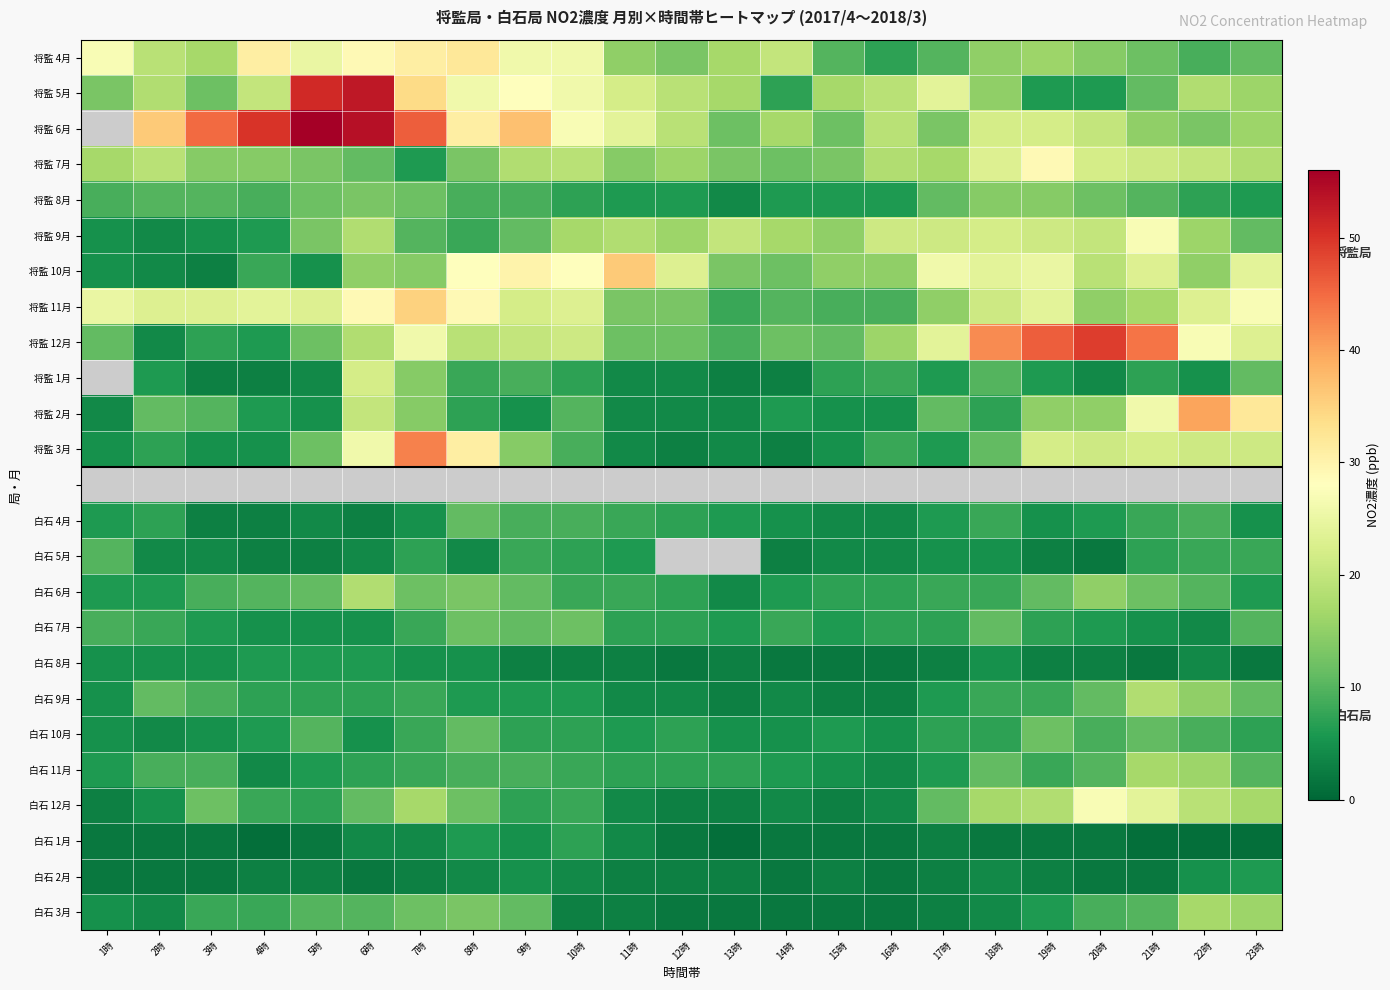

How many categories are shown in the chart?

23